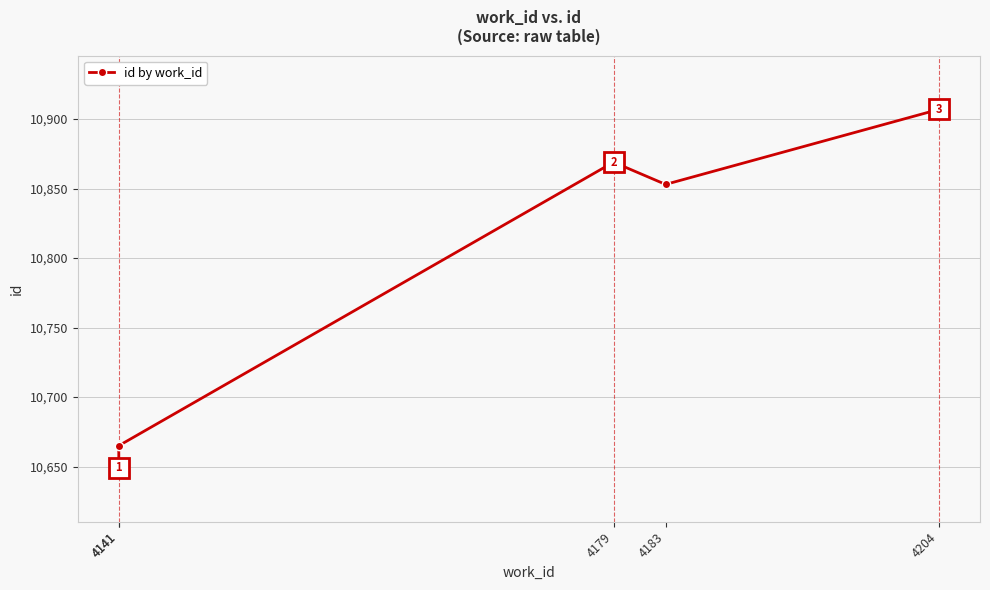

What is the smallest value displayed?

10649